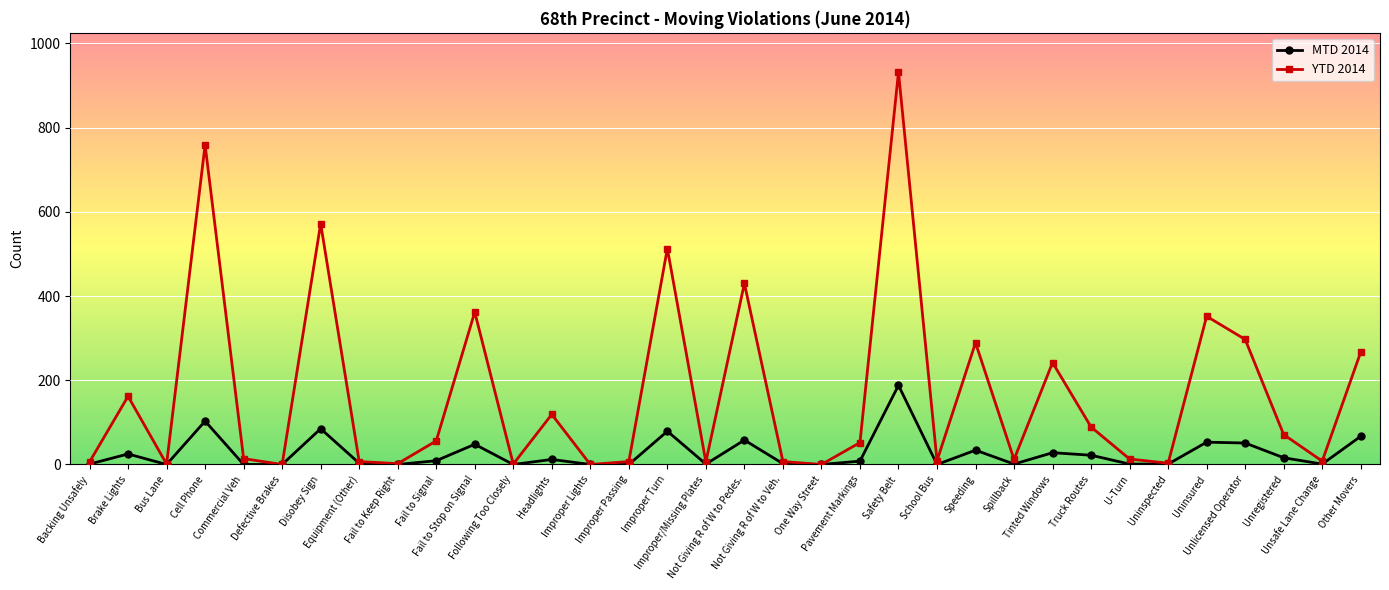

At Unregistered, list the series in order from largest to smallest.

YTD 2014, MTD 2014